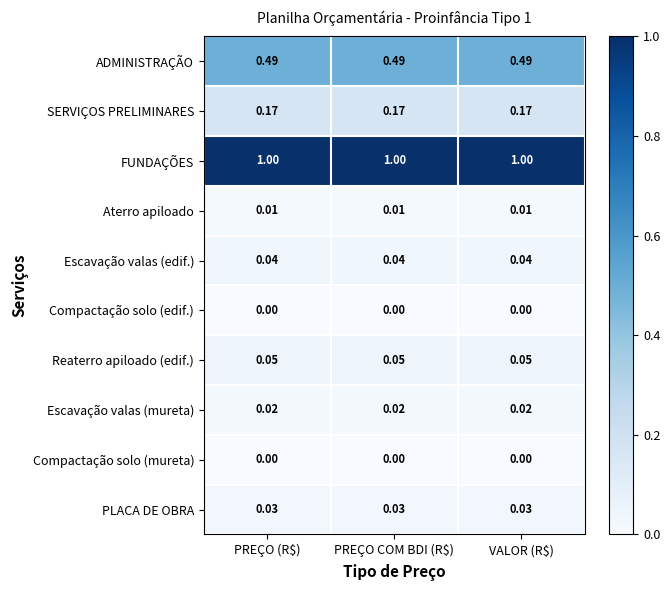

How many categories are shown in the chart?

3